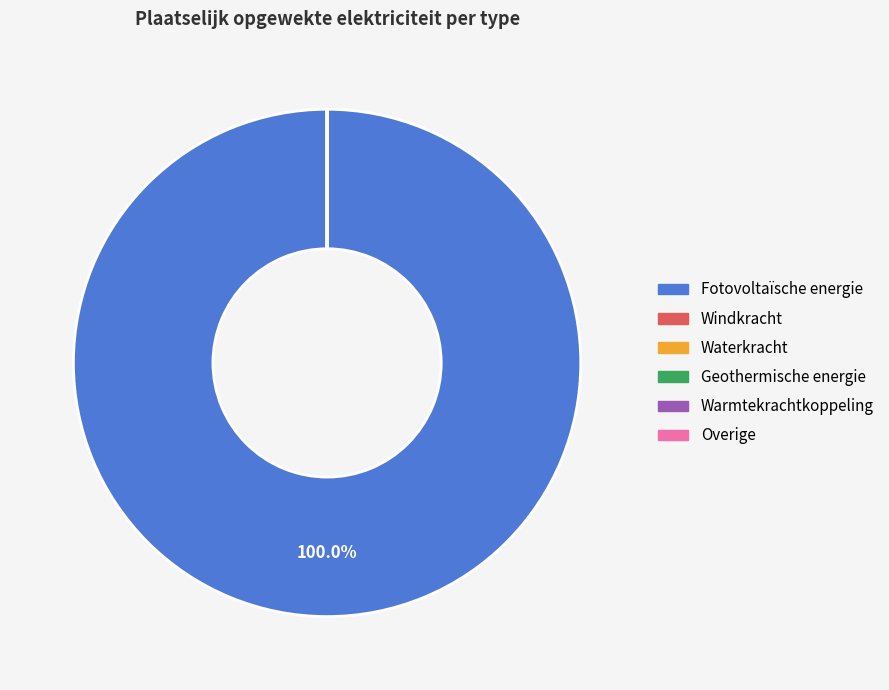

What is the majority slice?

Fotovoltaïsche energie